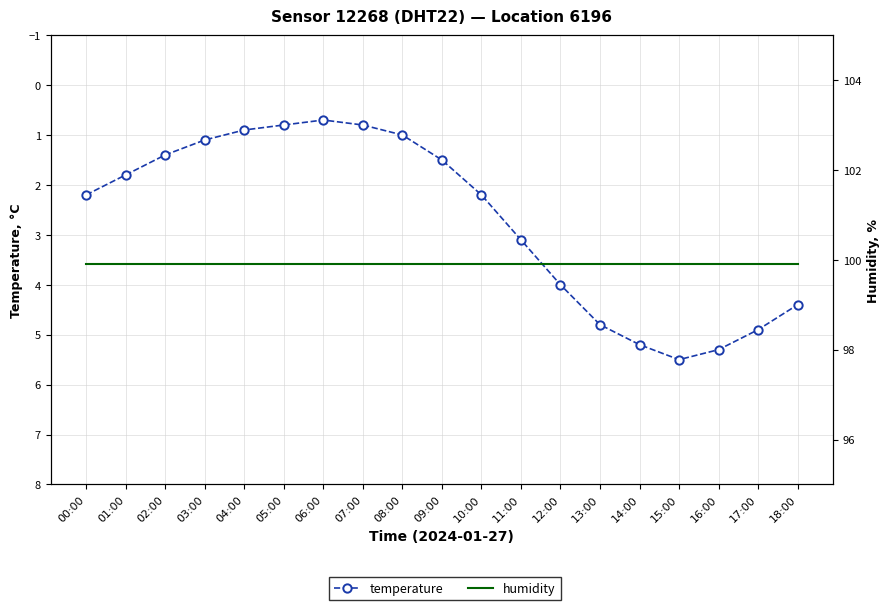

Reading left to right, list all the values displayed in this chart.

temperature: 00:00=2.2	01:00=1.8	02:00=1.4	03:00=1.1	04:00=0.9	05:00=0.8	06:00=0.7	07:00=0.8	08:00=1.0	09:00=1.5	10:00=2.2	11:00=3.1	12:00=4.0	13:00=4.8	14:00=5.2	15:00=5.5	16:00=5.3	17:00=4.9	18:00=4.4
humidity: 00:00=99.9	01:00=99.9	02:00=99.9	03:00=99.9	04:00=99.9	05:00=99.9	06:00=99.9	07:00=99.9	08:00=99.9	09:00=99.9	10:00=99.9	11:00=99.9	12:00=99.9	13:00=99.9	14:00=99.9	15:00=99.9	16:00=99.9	17:00=99.9	18:00=99.9